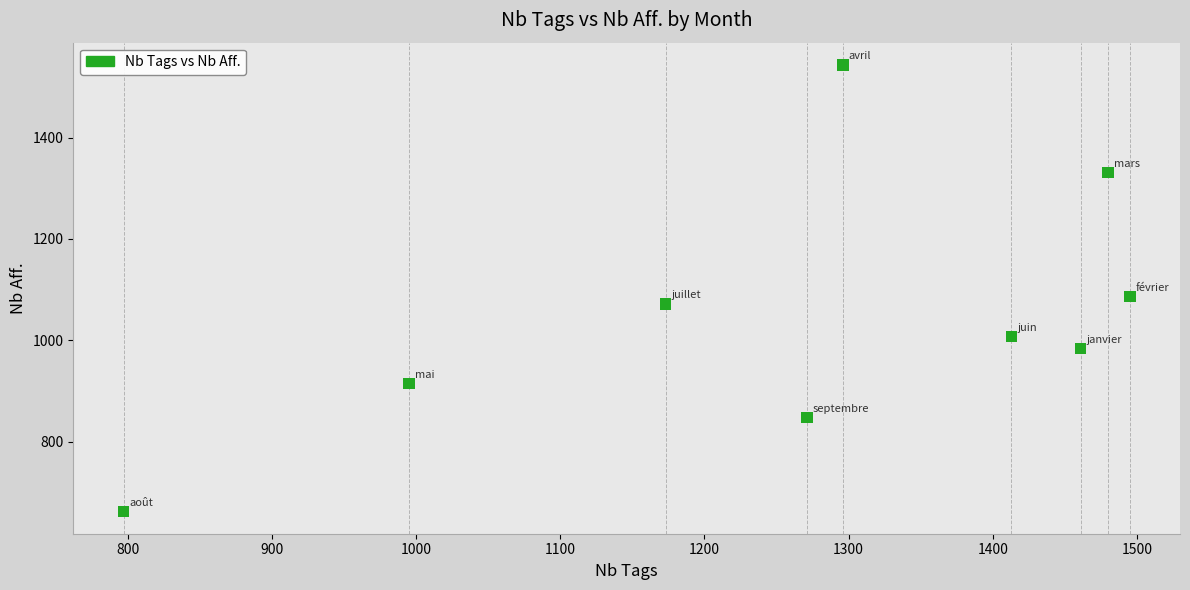

What Y value in the scatter plot is closest to 1103?

1087